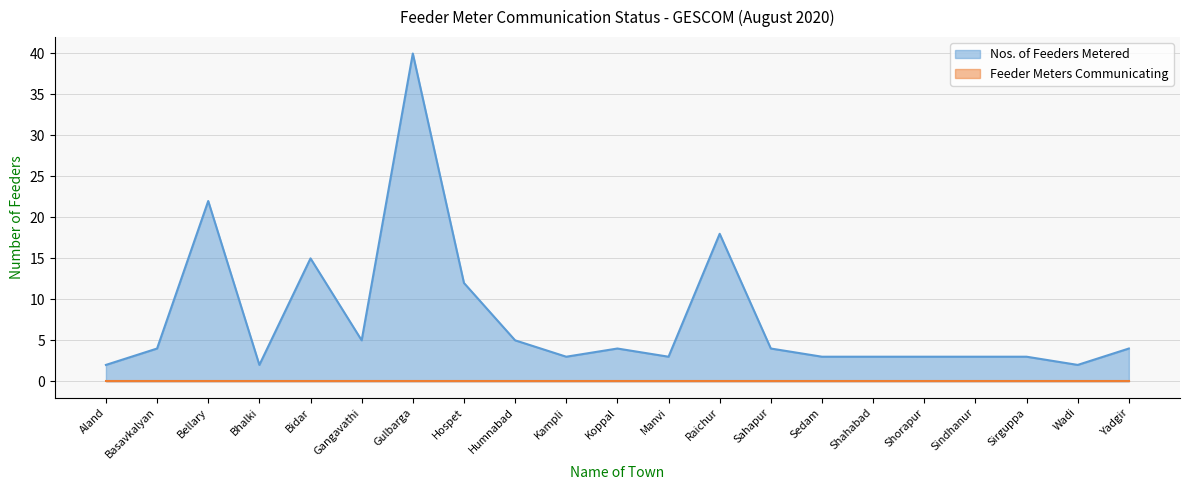

Reading left to right, transcribe all the data shown in this chart.

Aland=2	Basavkalyan=4	Bellary=22	Bhalki=2	Bidar=15	Gangavathi=5	Gulbarga=40	Hospet=12	Humnabad=5	Kampli=3	Koppal=4	Manvi=3	Raichur=18	Sahapur=4	Sedam=3	Shahabad=3	Shorapur=3	Sindhanur=3	Sirguppa=3	Wadi=2	Yadgir=4